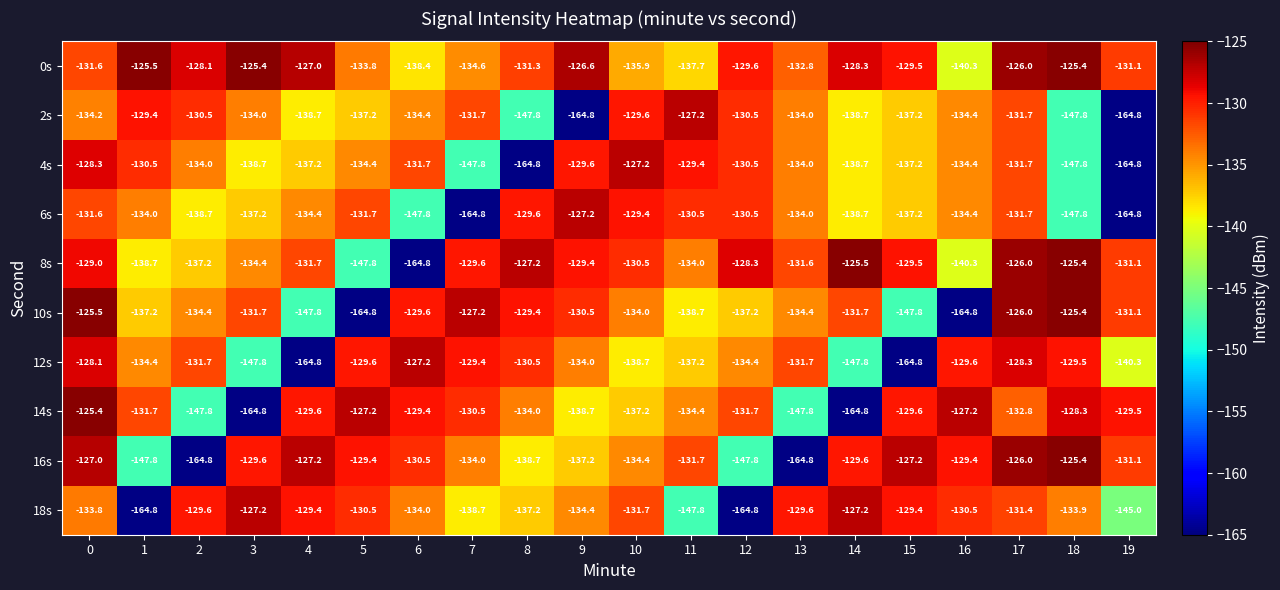

How many categories are shown in the chart?

20